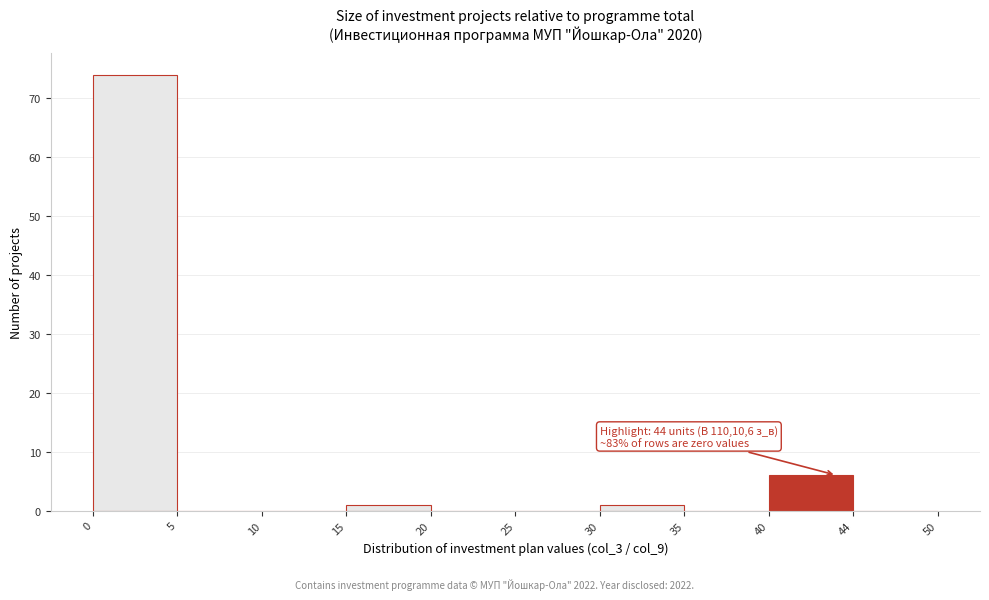

Reading right to left, extract all data points from this chart.

44=0	40=6	35=0	30=1	25=0	20=0	15=1	10=0	5=0	0=74